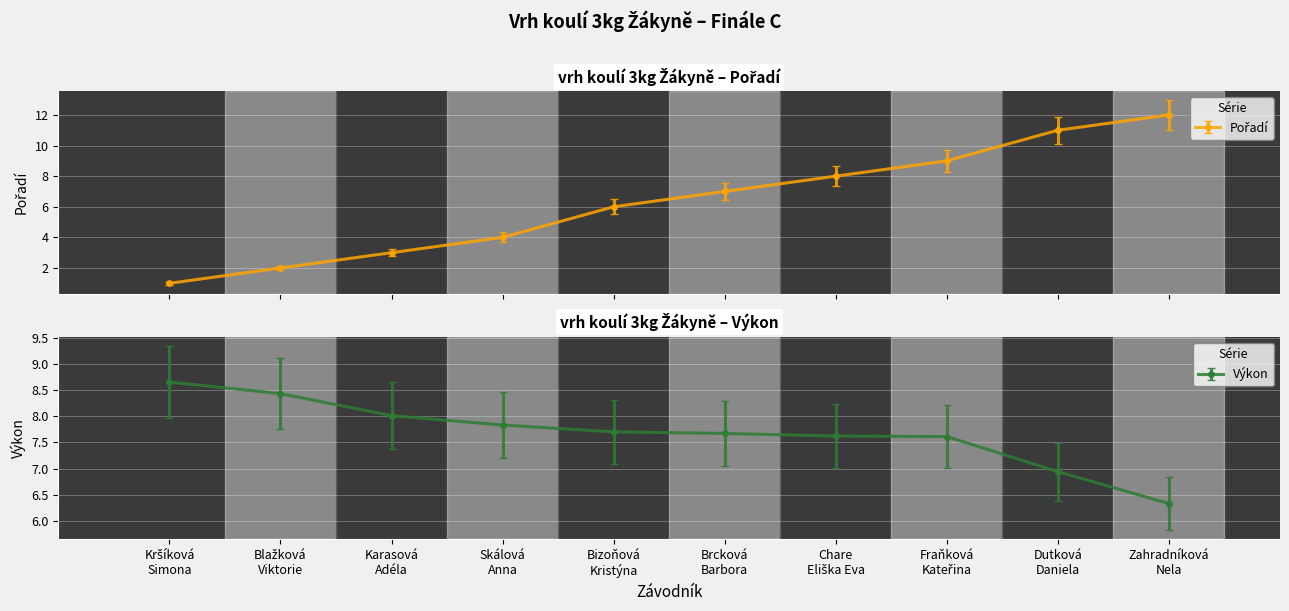

Which category has the highest value in the Výkon series?

Kršíková
Simona